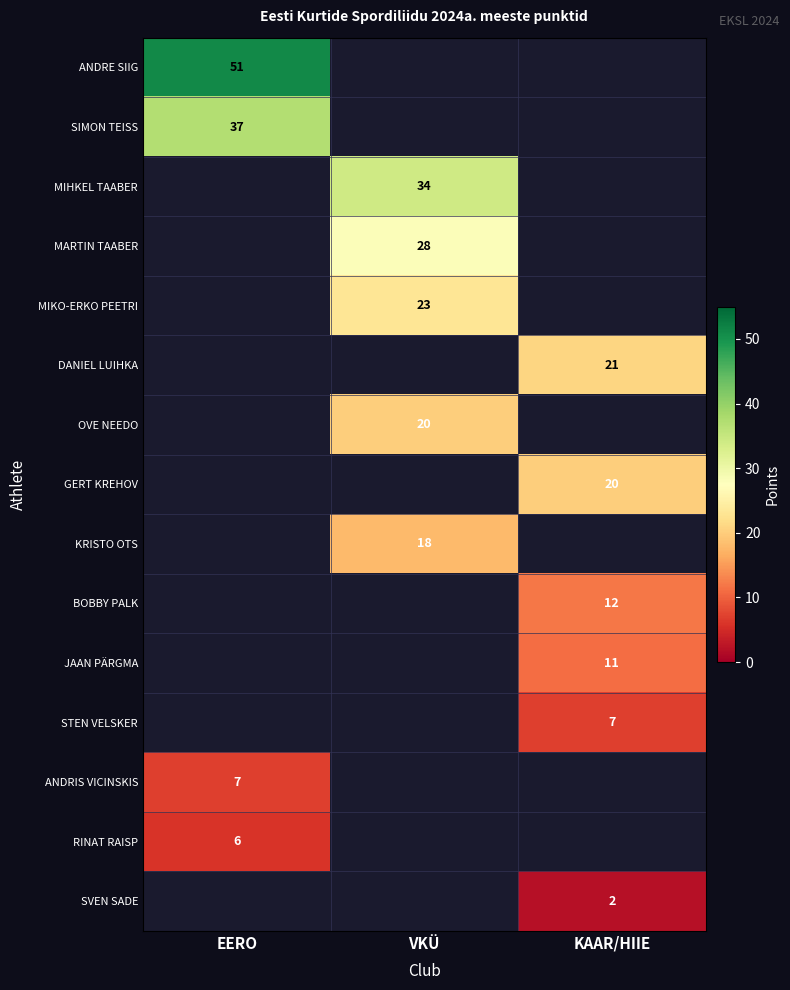

How many categories are shown in the chart?

3